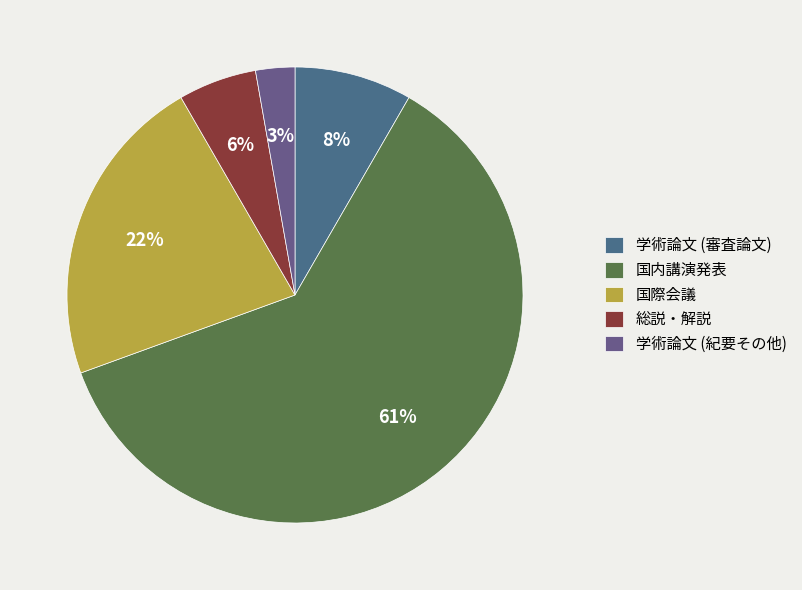

Is the sum of 国際会議 and 国内講演発表 greater than half?

Yes